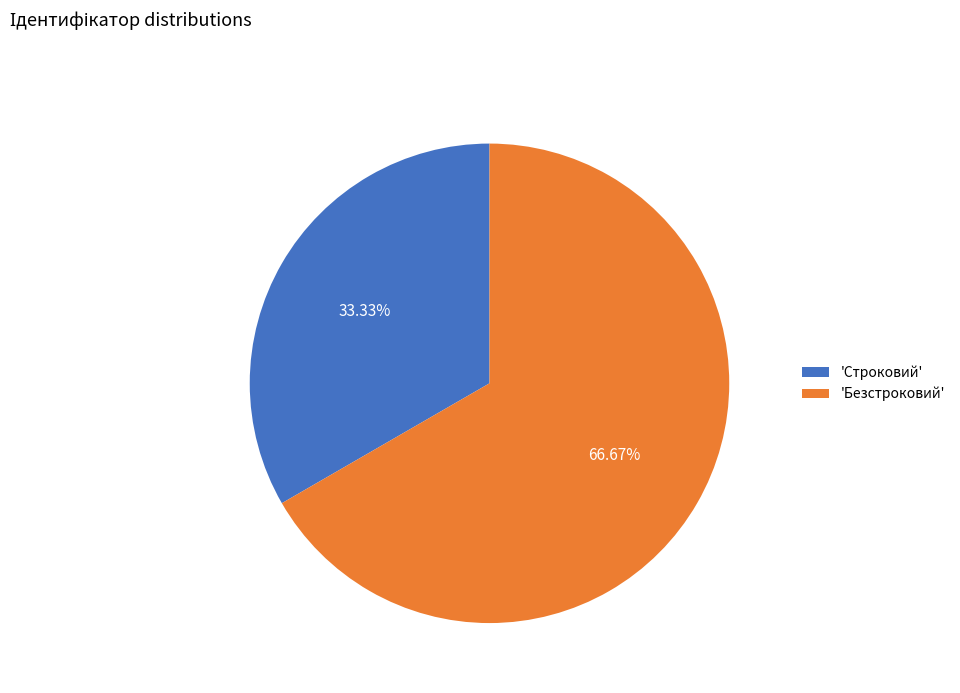

Rank the categories by value from lowest to highest.

'Строковий', 'Безстроковий'